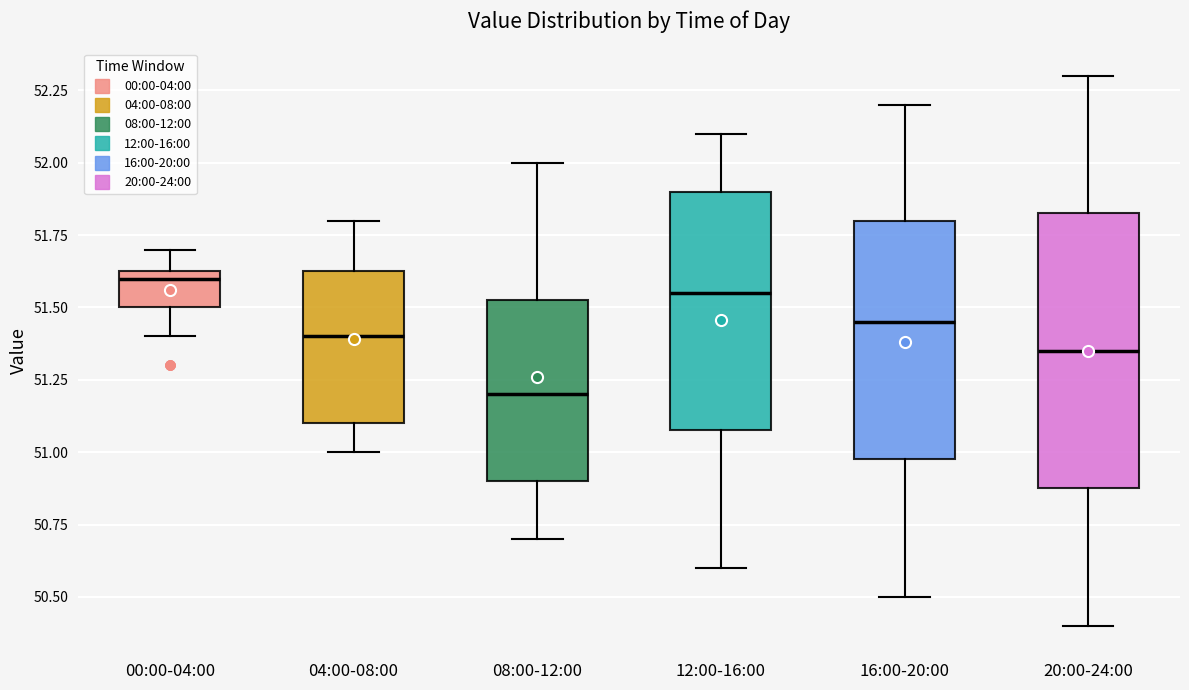

Comparing the boxes themselves (not the whiskers), which one is the tallest?

20:00-24:00